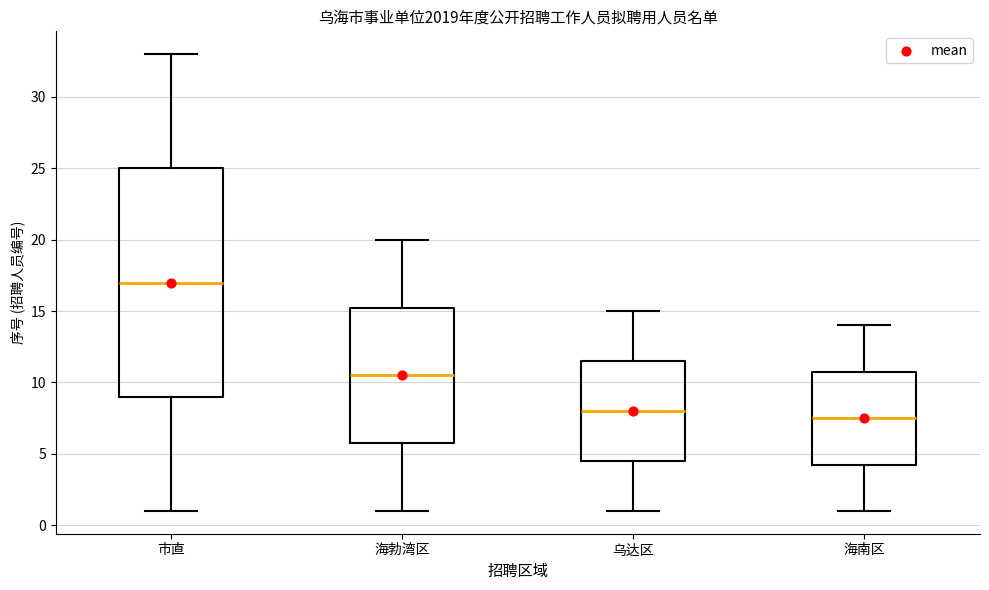

Which box has the lowest median line?

海南区